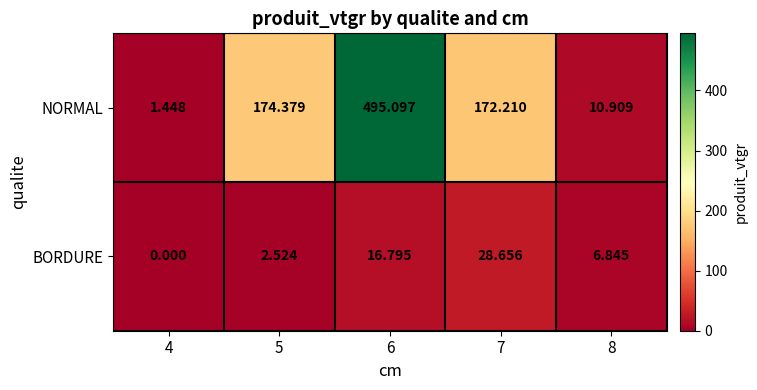

Is the value of NORMAL at 7 greater than the value of BORDURE at 4?

Yes